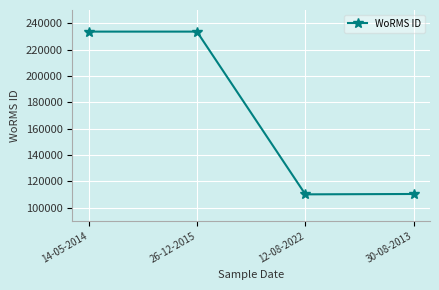

The chart shows a value of 67600 at 30-08-2013. True or false?

False